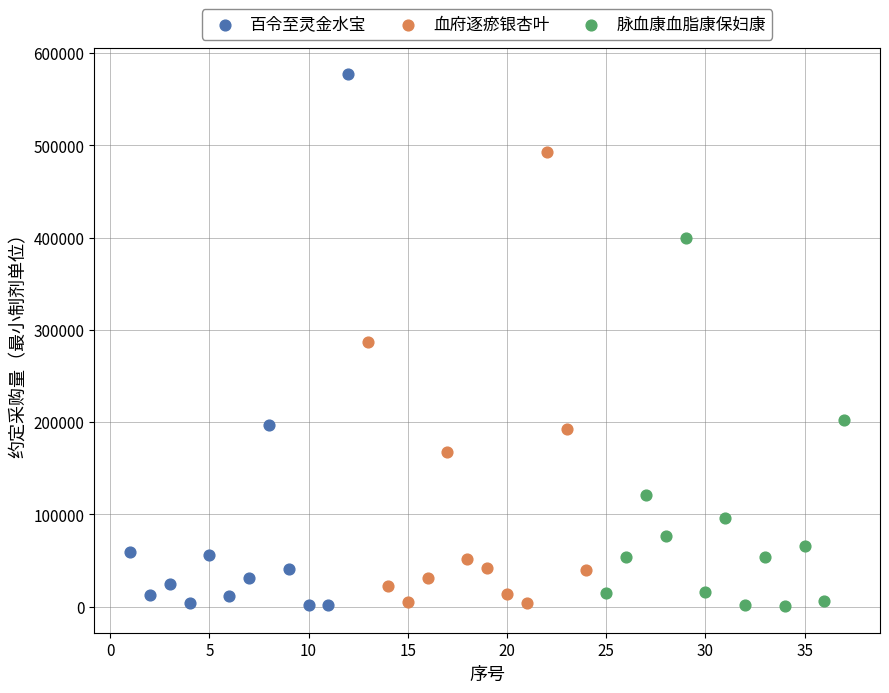

Which series reaches the maximum Y coordinate?

百令至灵金水宝